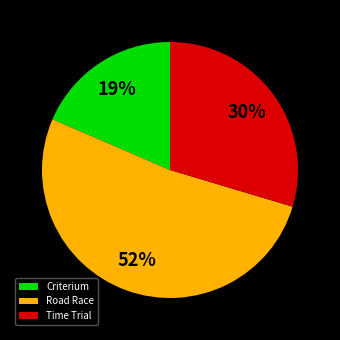

Is there a majority slice in this chart?

Yes